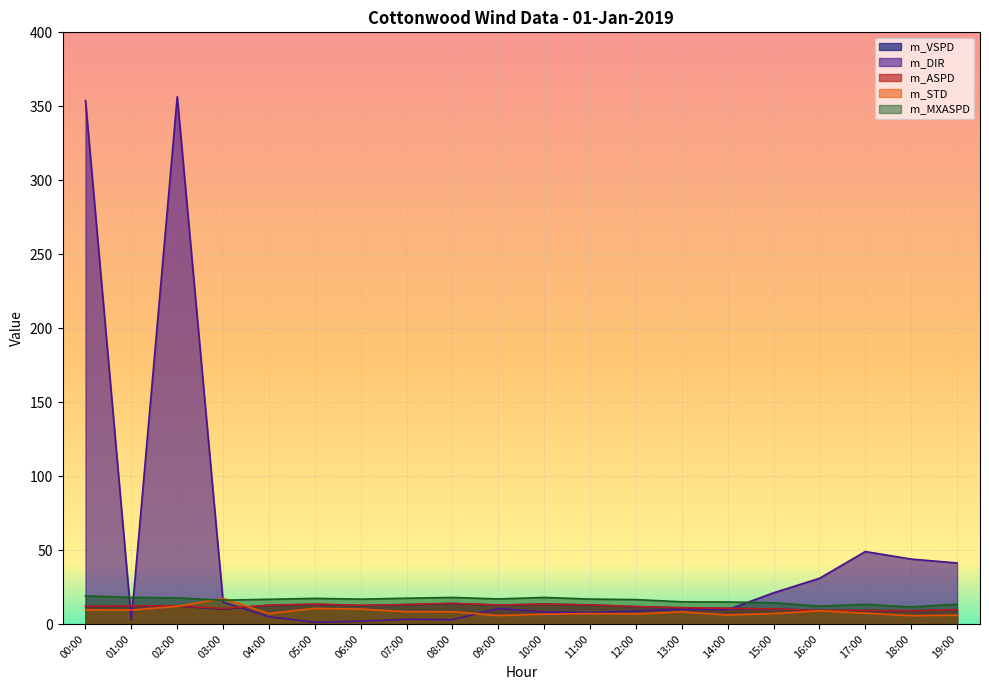

How many lines are shown in the chart?

5